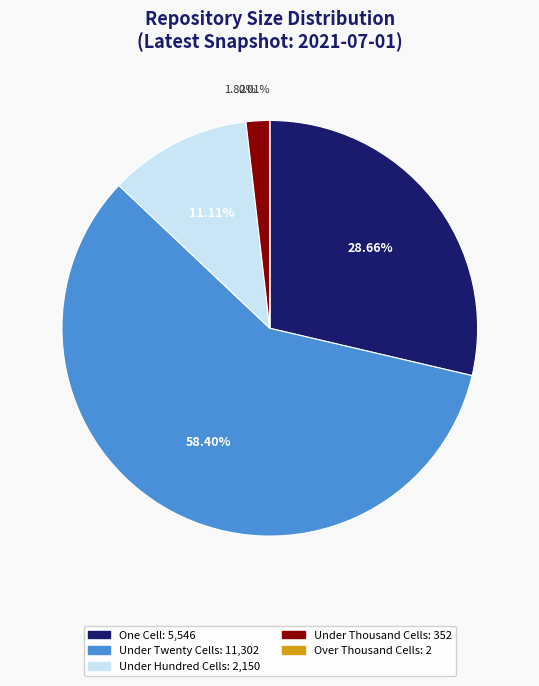

Does any single category account for the majority?

Yes